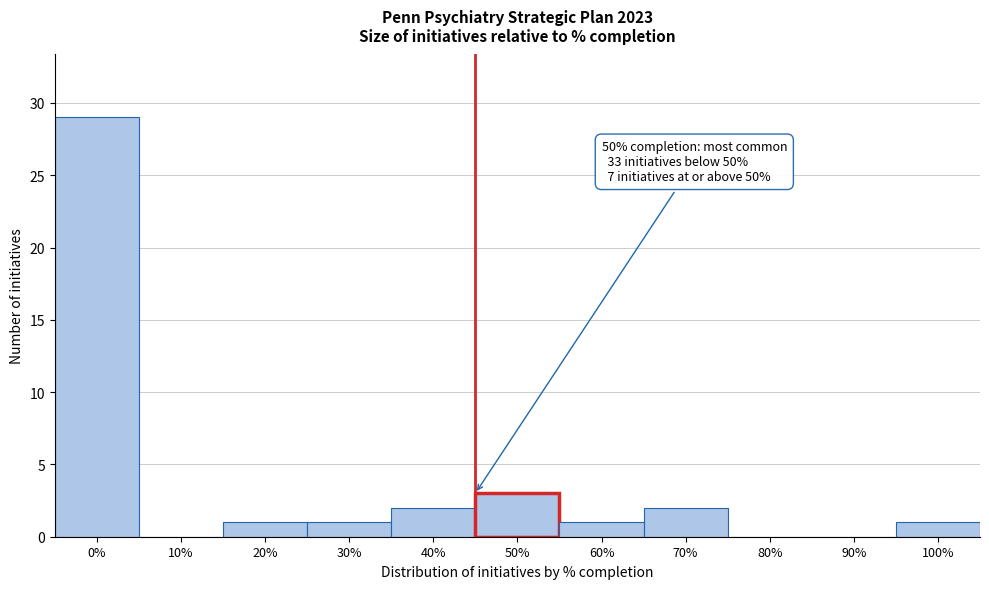

Reading right to left, list all the values displayed in this chart.

100%=1	90%=0	80%=0	70%=2	60%=1	50%=3	40%=2	30%=1	20%=1	10%=0	0%=29